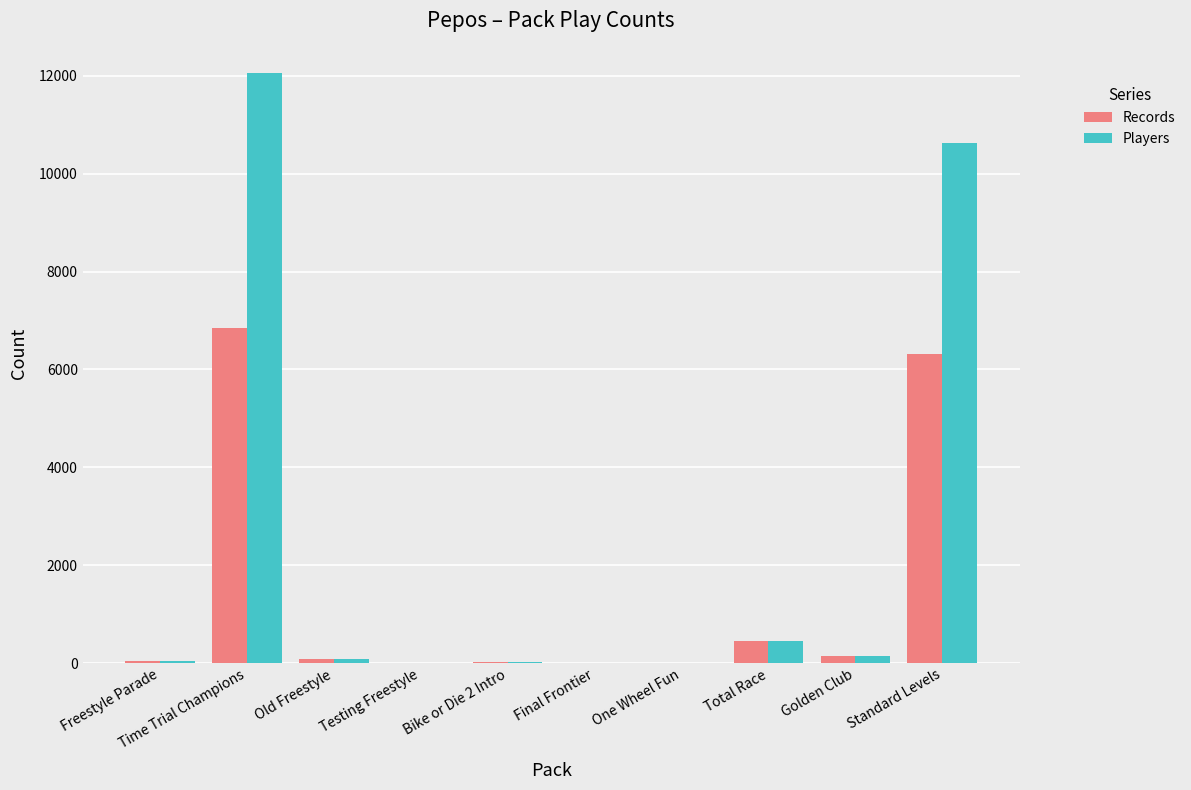

What are all the series names shown in the legend?

Records, Players